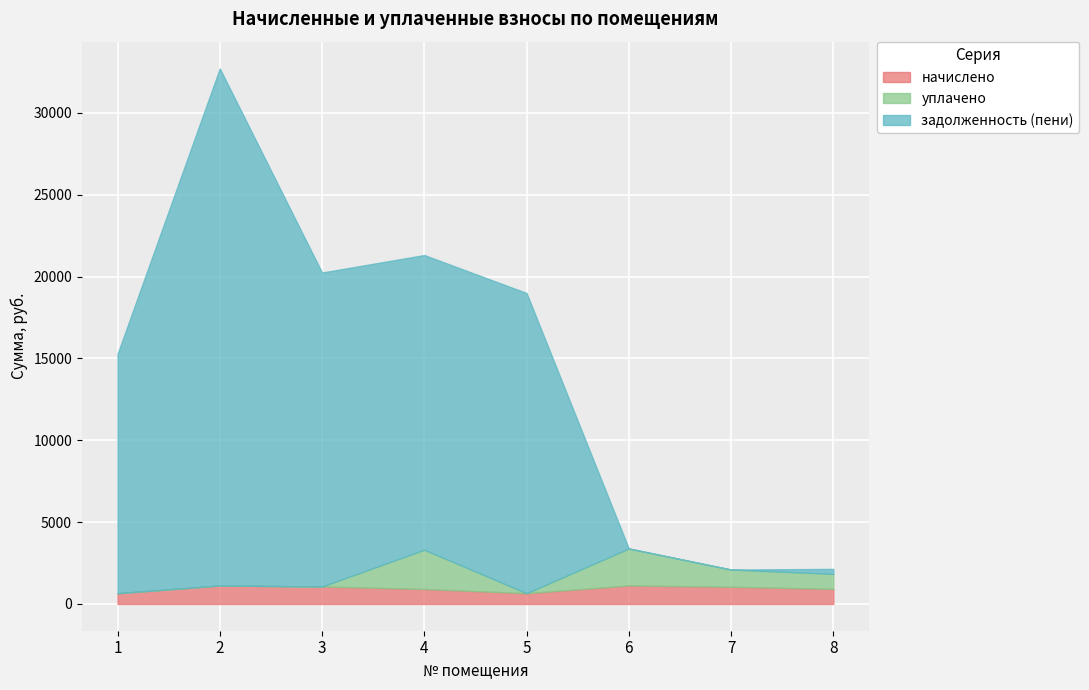

The начислено series shows 1415.4 at 3. True or false?

False